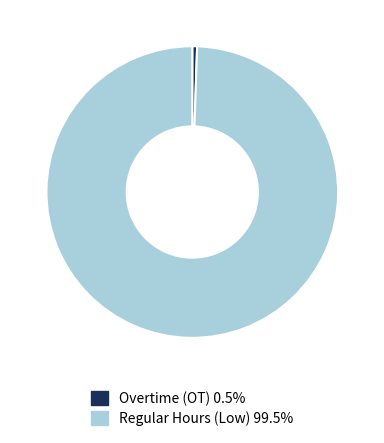

Is there a majority slice in this chart?

Yes